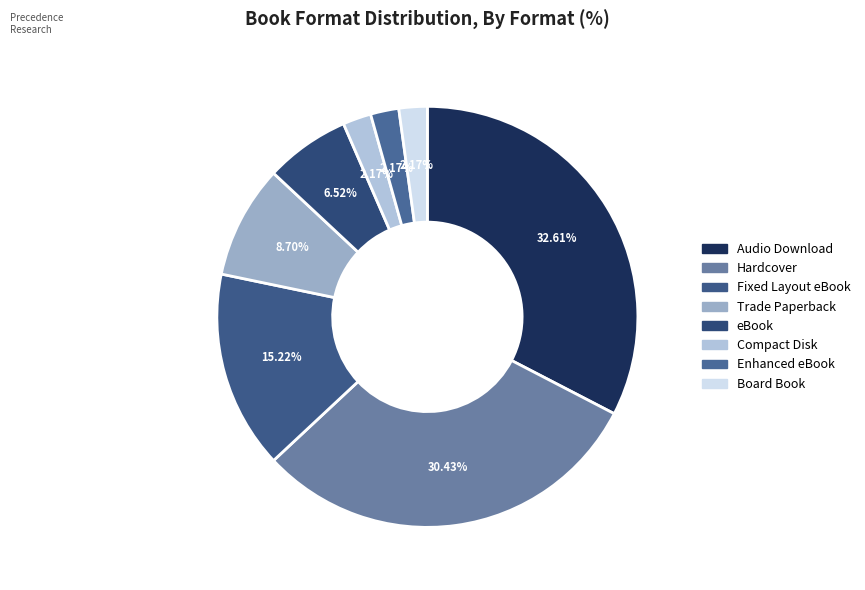

How many segments does this pie chart have?

8